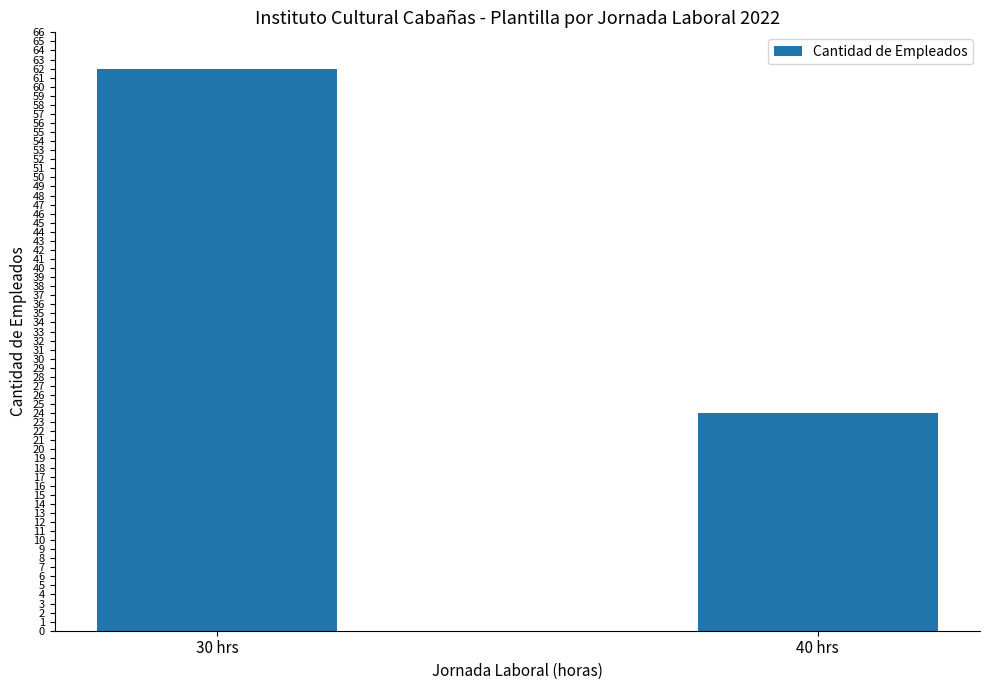

What is the label of the 1st bar from the right?

40 hrs